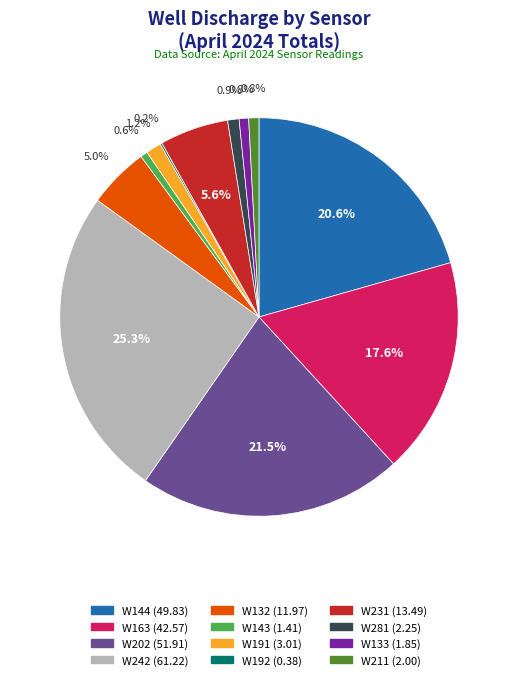

What percentage is NOT represented by W133?

99.2%